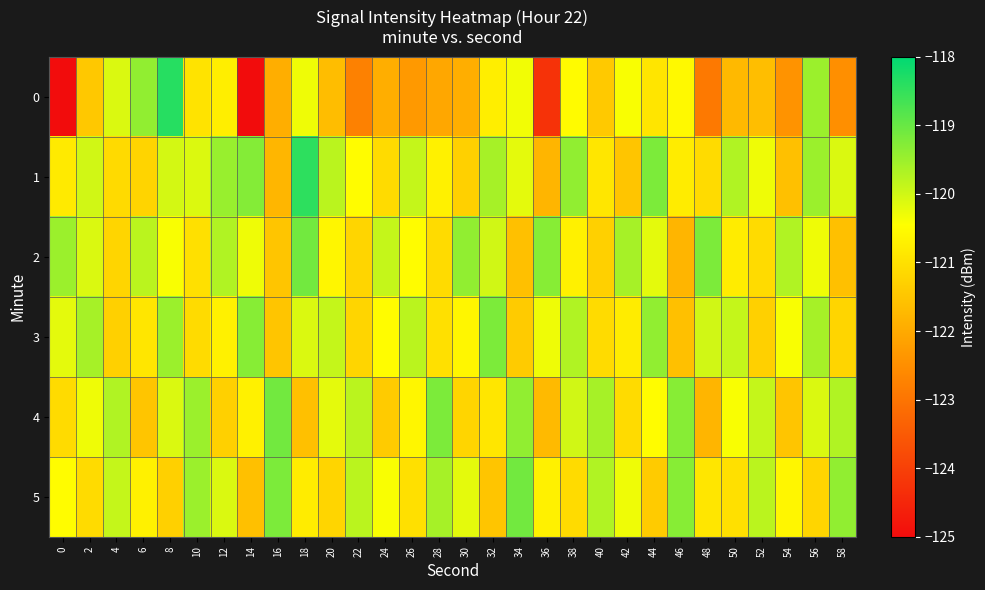

List the series in order of their peak value, lowest first.

3, 2, 4, 5, 1, 0